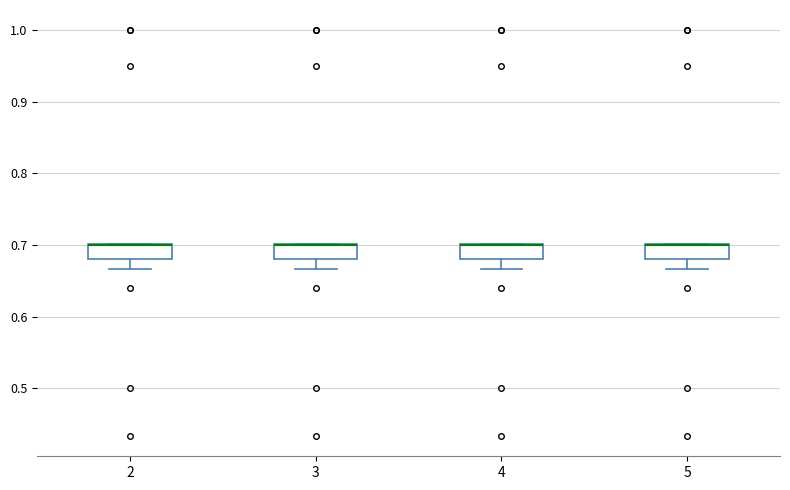

Where is the lower edge of the box at x = 4 on the y-axis? The values are not printed on the chart, so give them approximately, as read against the axis.

0.68